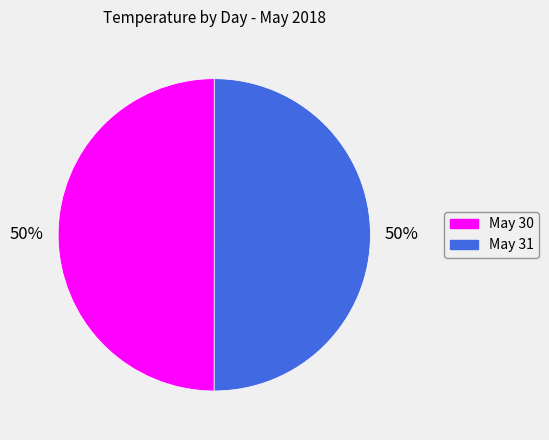

To the nearest percent, what is the average slice percentage?

50%